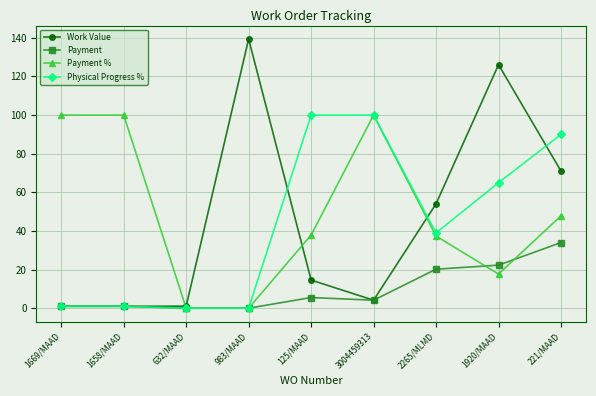

Is it true that Work Value equals 34.5 at 2265/MLMD?

False